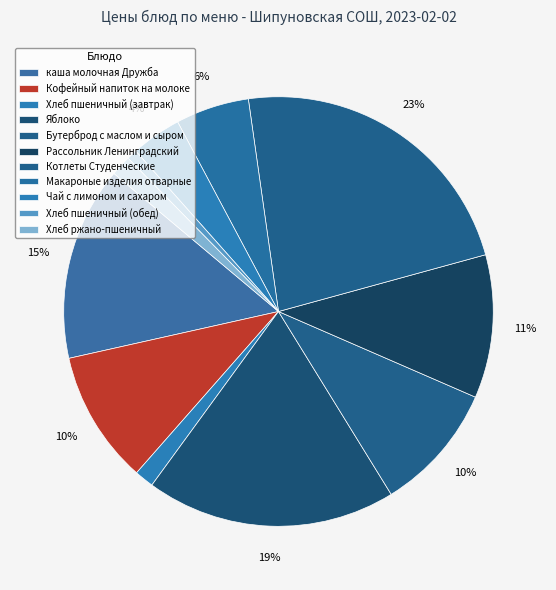

Is there a majority slice in this chart?

No